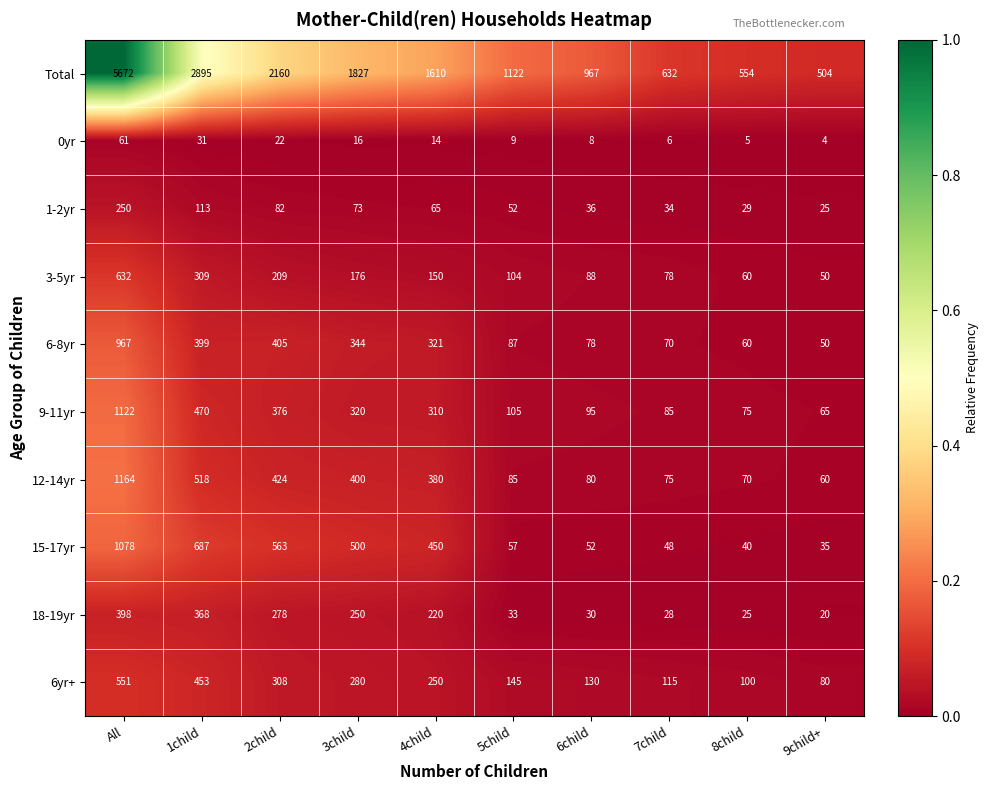

What is the sum of all 9-11yr values?

3023